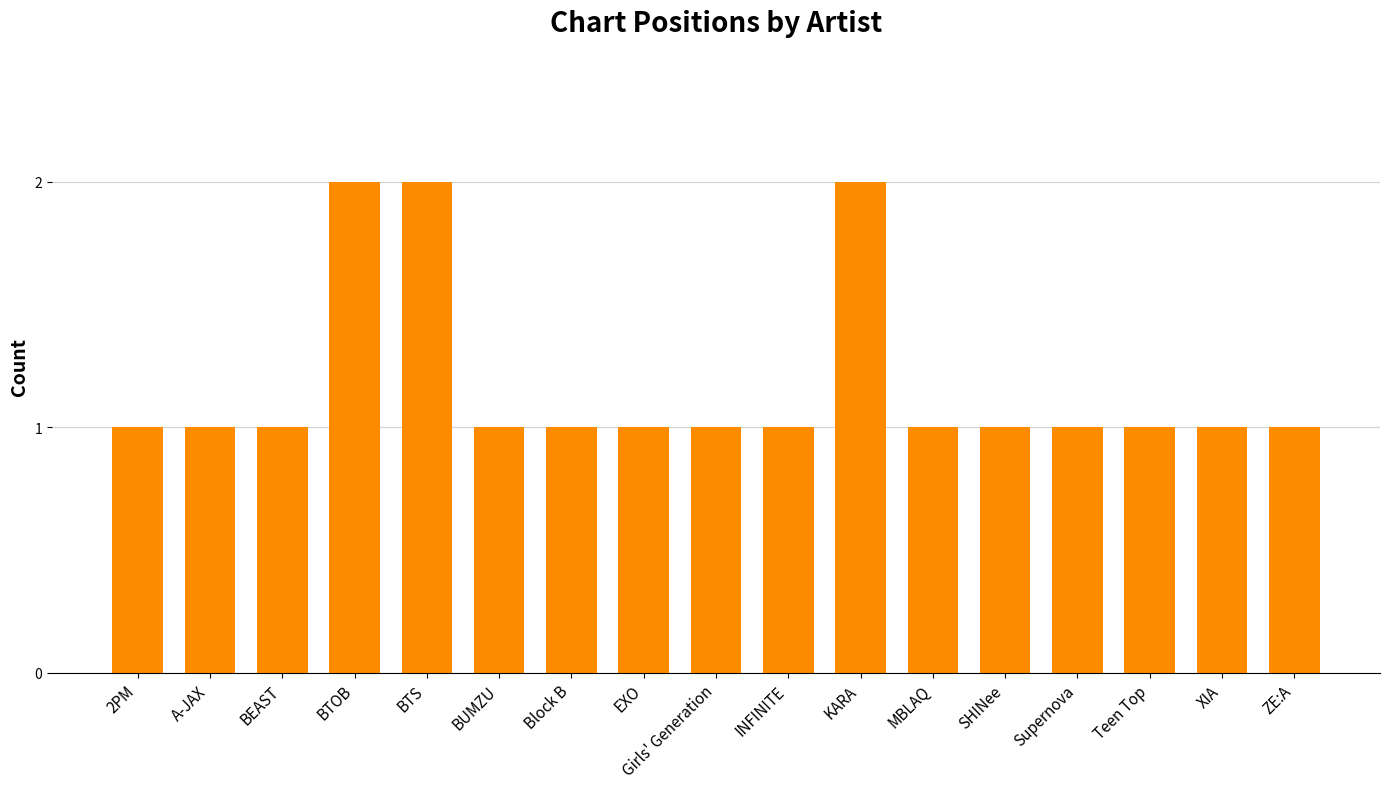

How many values are between 1 and 2?

17